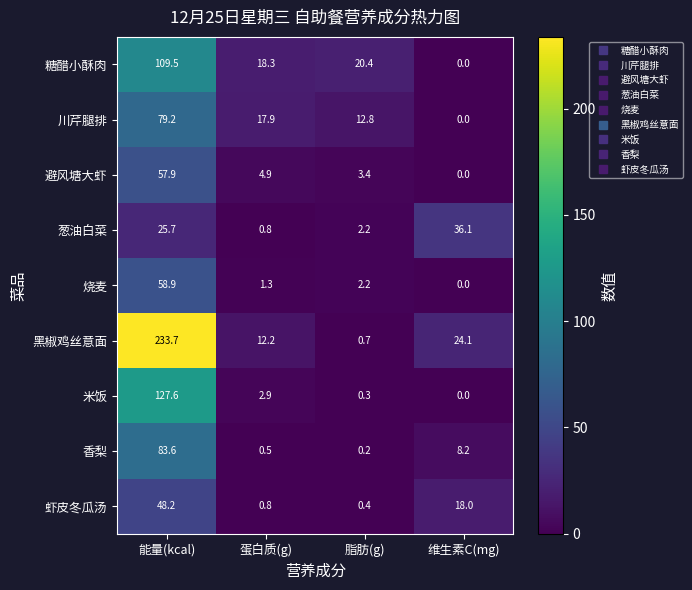

True or false: 黑椒鸡丝意面 has a value of 0.4 at 脂肪(g).

False